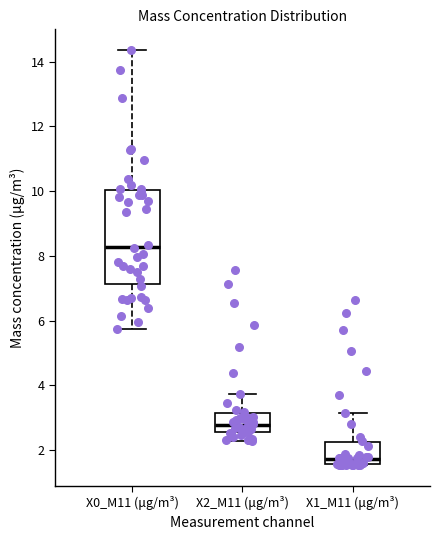

Where is the lower edge of the box for X2_M11 (μg/m³) on the y-axis? The values are not printed on the chart, so give them approximately, as read against the axis.

2.6